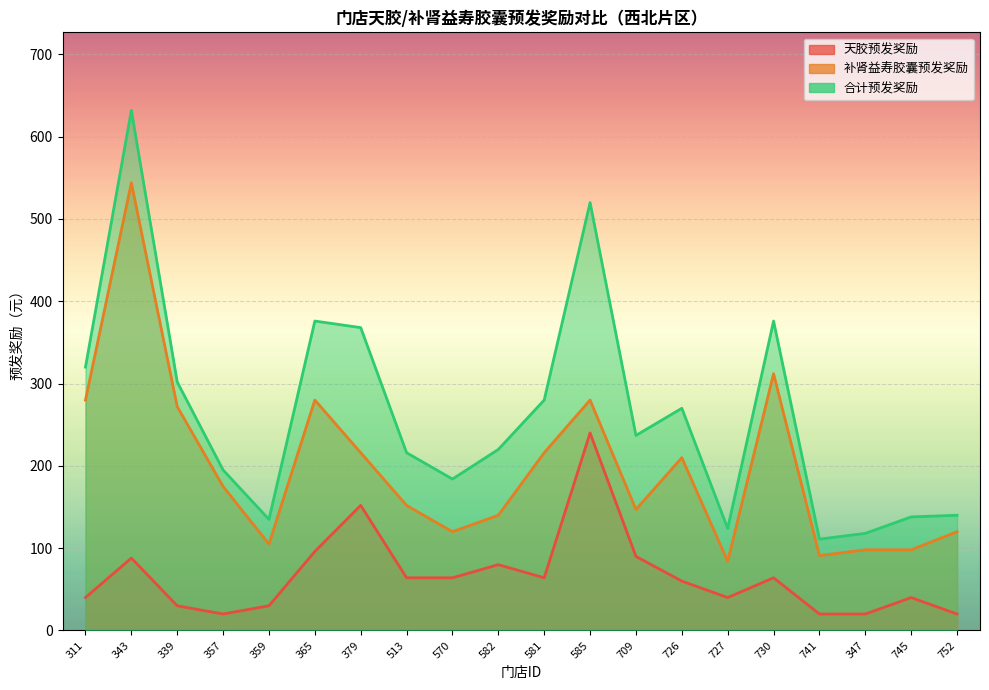

Is it true that 天胶预发奖励 equals 64 at 730?

True